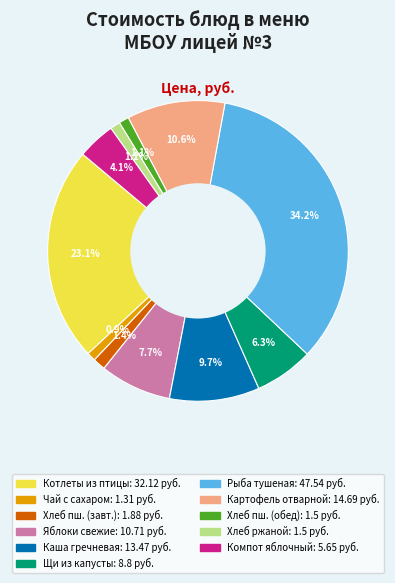

To the nearest percent, what is the average slice percentage?

9%